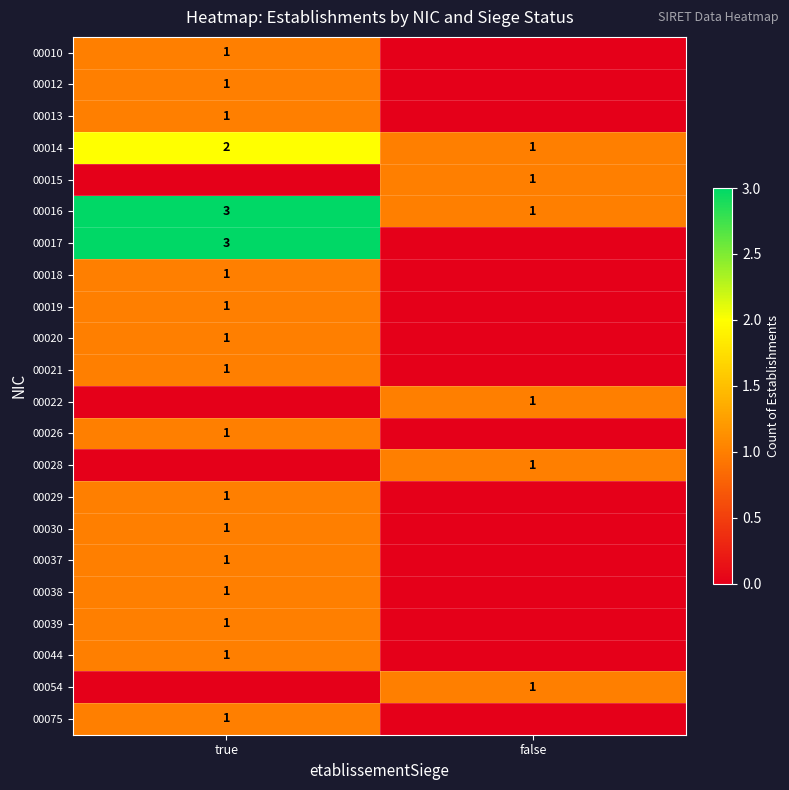

Is it true that 00014 equals 2 at true?

True